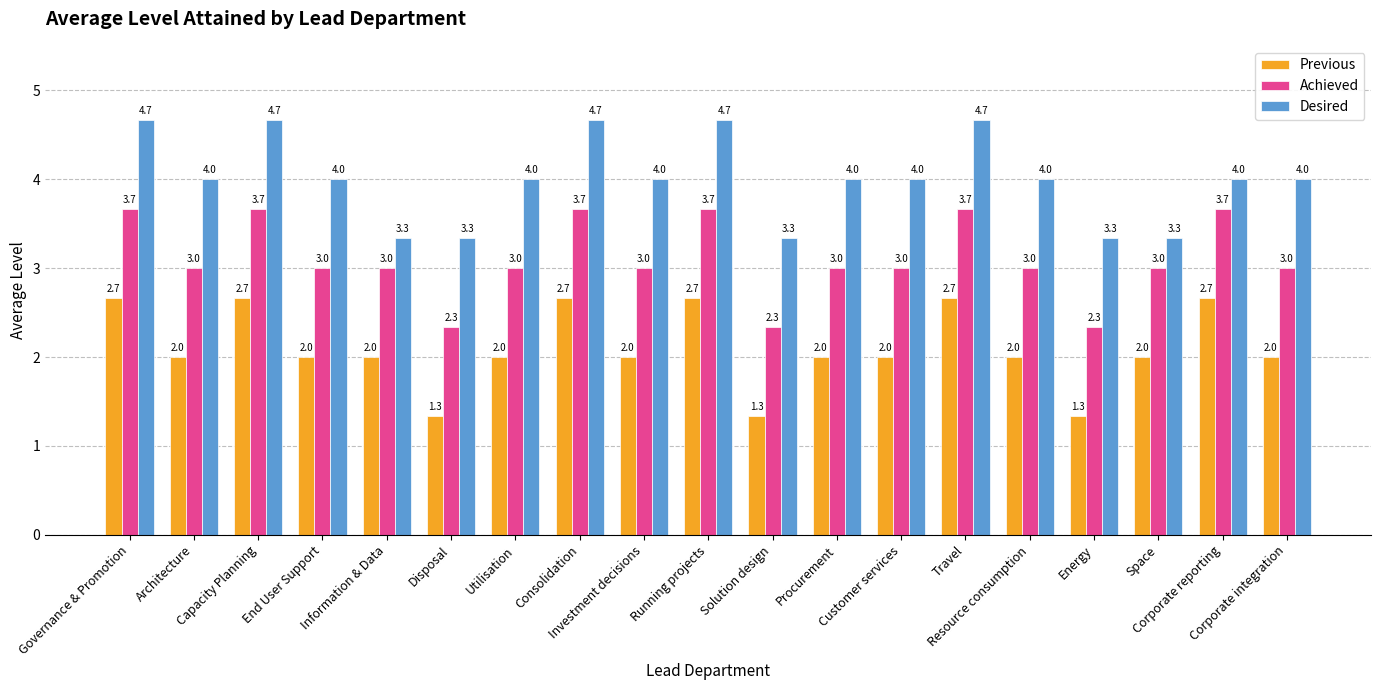

Rank the series by their maximum value, from lowest to highest.

Previous, Achieved, Desired